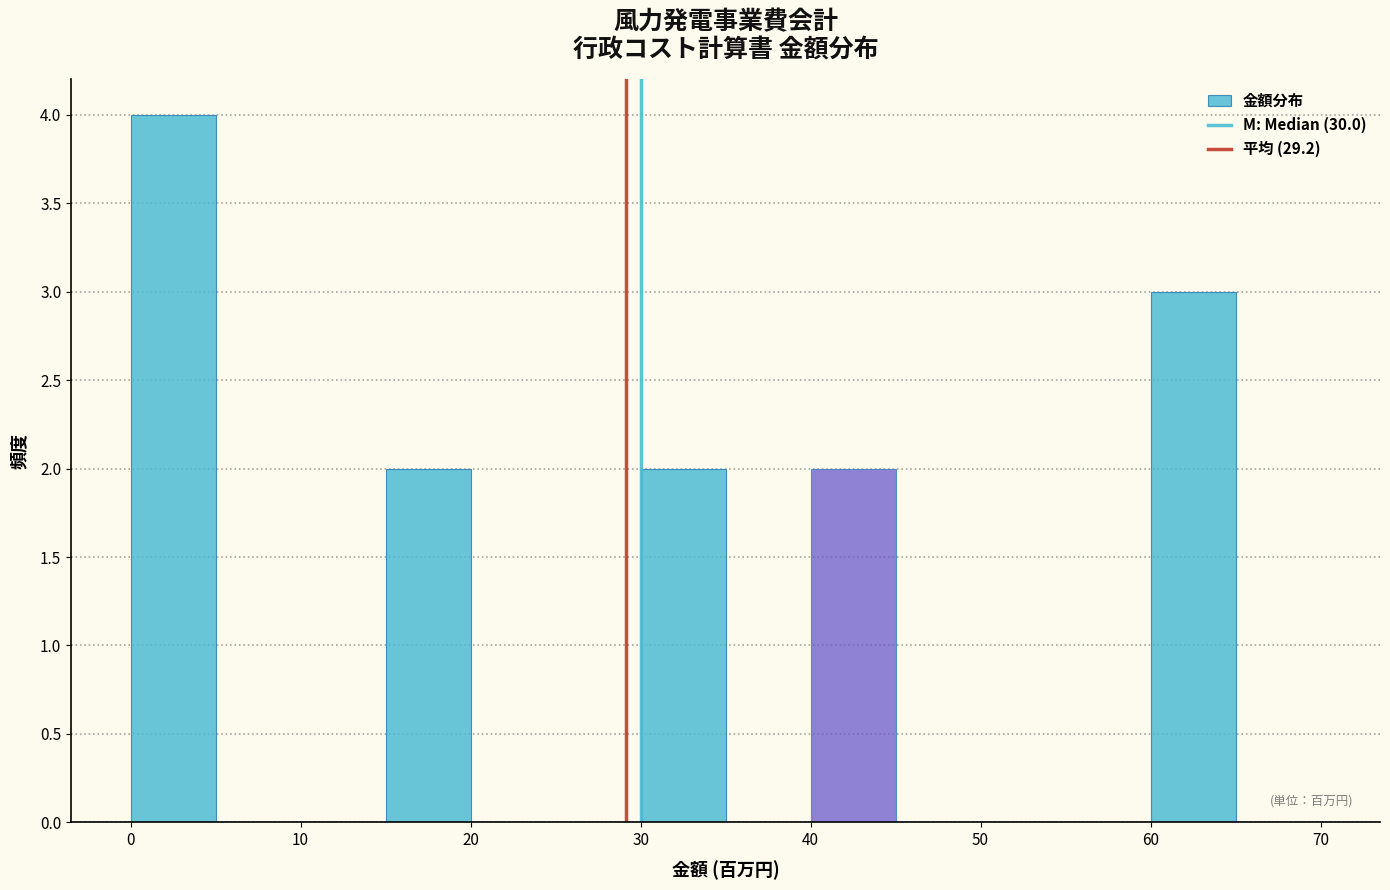

Reading left to right, list every bar in this chart as the range it spans on the x-axis followed by its height. The values are not printed on the chart, so give them approximately, as read against the axis.

0 to 5: 4
5 to 10: 0
10 to 15: 0
15 to 20: 2
20 to 25: 0
25 to 30: 0
30 to 35: 2
35 to 40: 0
40 to 45: 2
45 to 50: 0
50 to 55: 0
55 to 60: 0
60 to 65: 3
65 to 70: 0